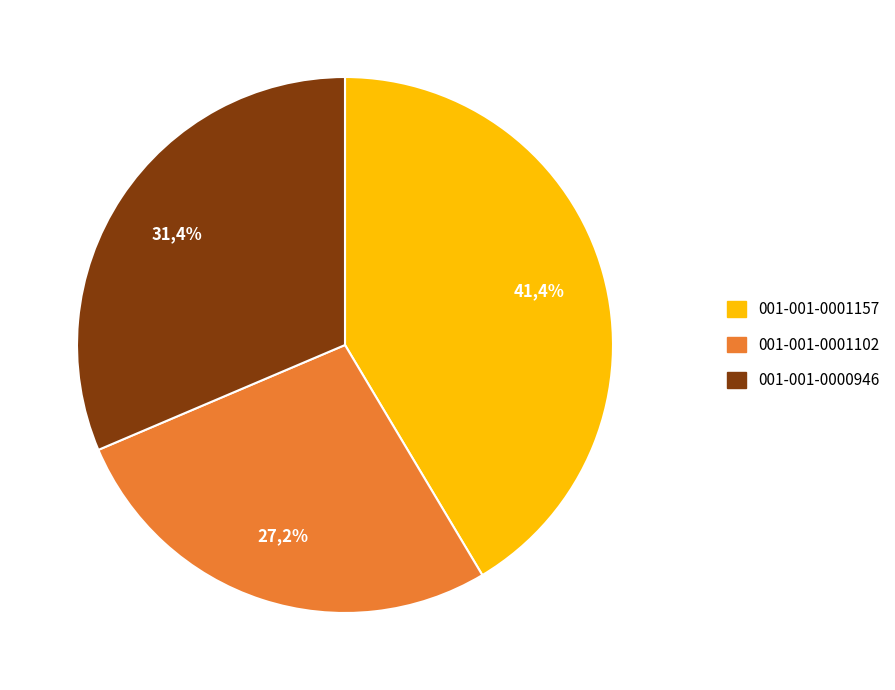

Approximately how many times larger is the value at 001-001-0001102 compared to 001-001-0001157?

0.7